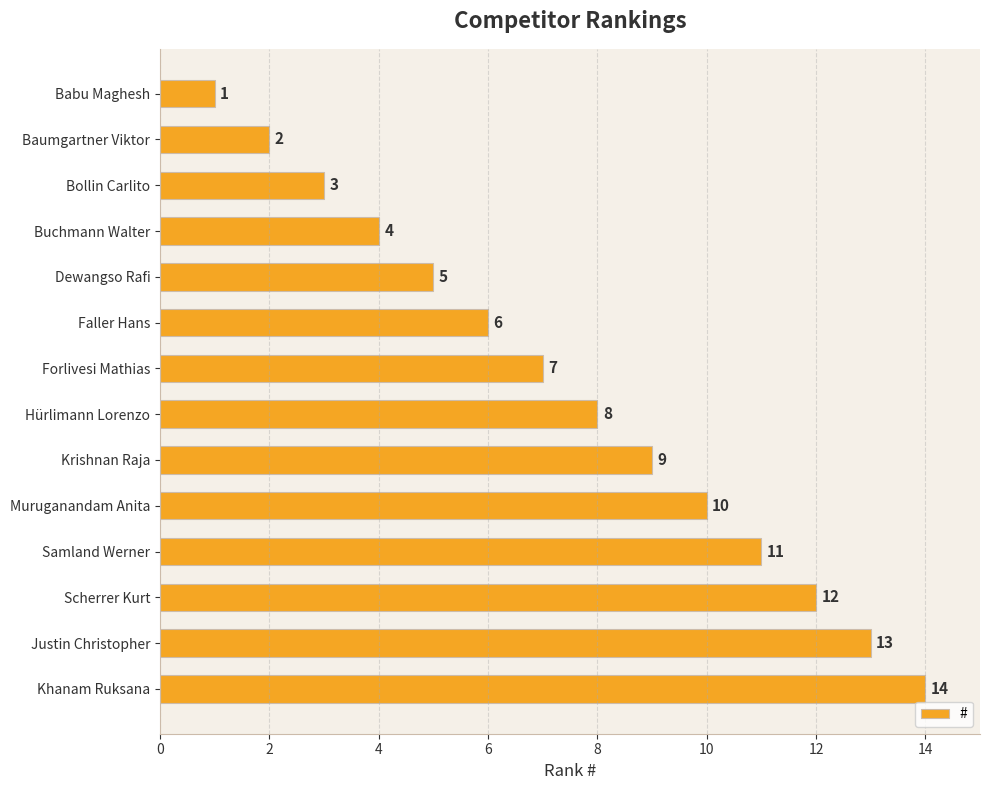

Where is the data nearest to the value 7?

Forlivesi Mathias